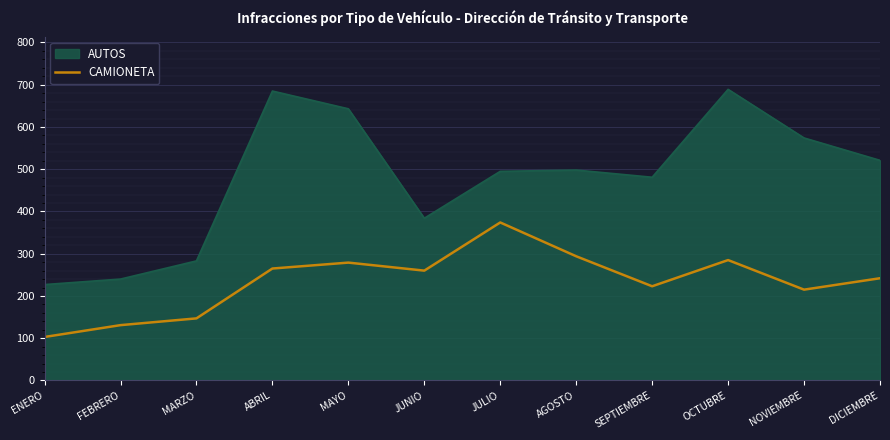

The value of CAMIONETA at AGOSTO is 294. True or false?

True